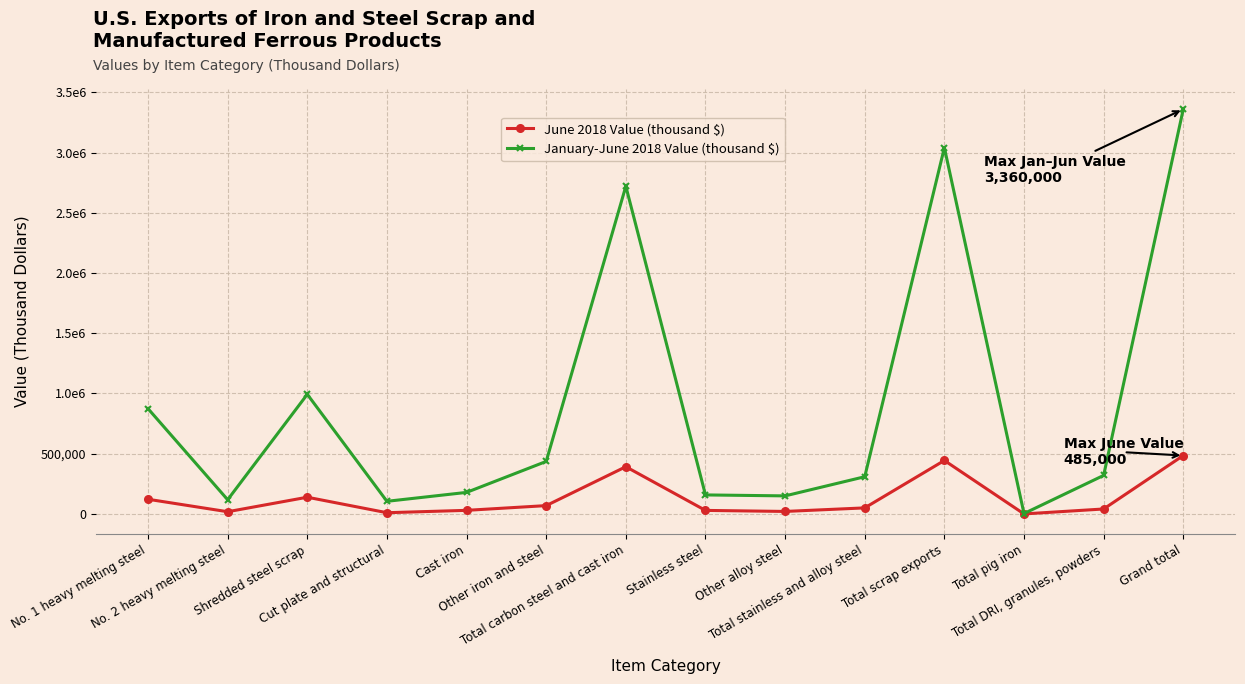

At which label does June 2018 Value (thousand $) reach its peak?

Grand total